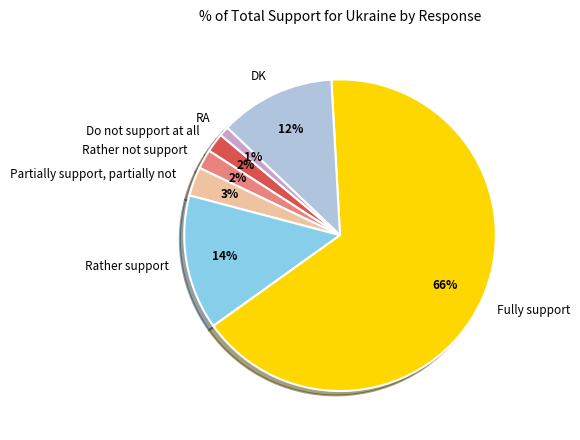

Which category has the biggest portion of the pie?

Fully support